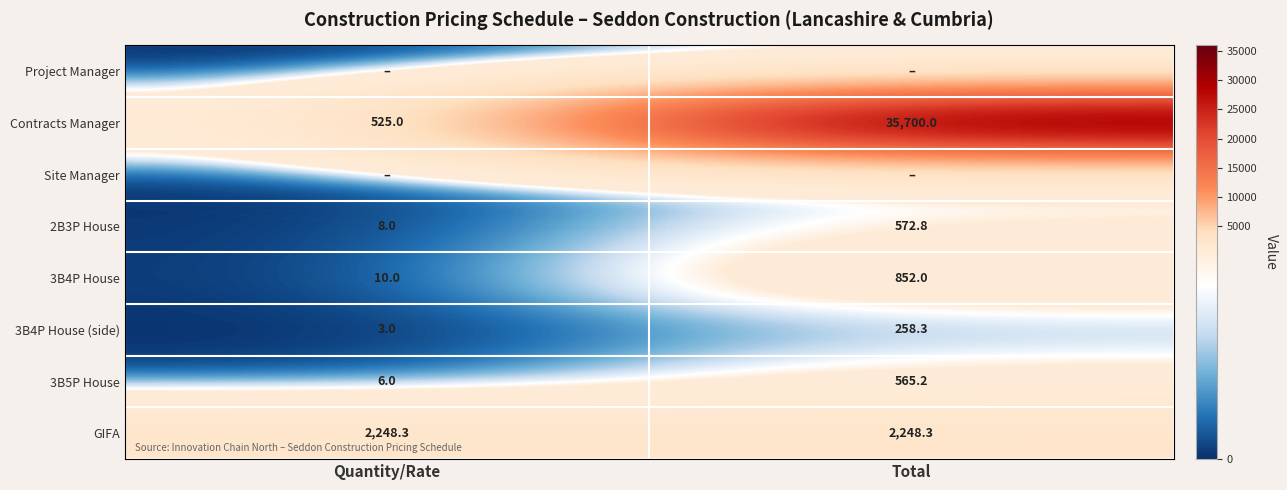

What is the sum of all Contracts Manager values?

36225.0